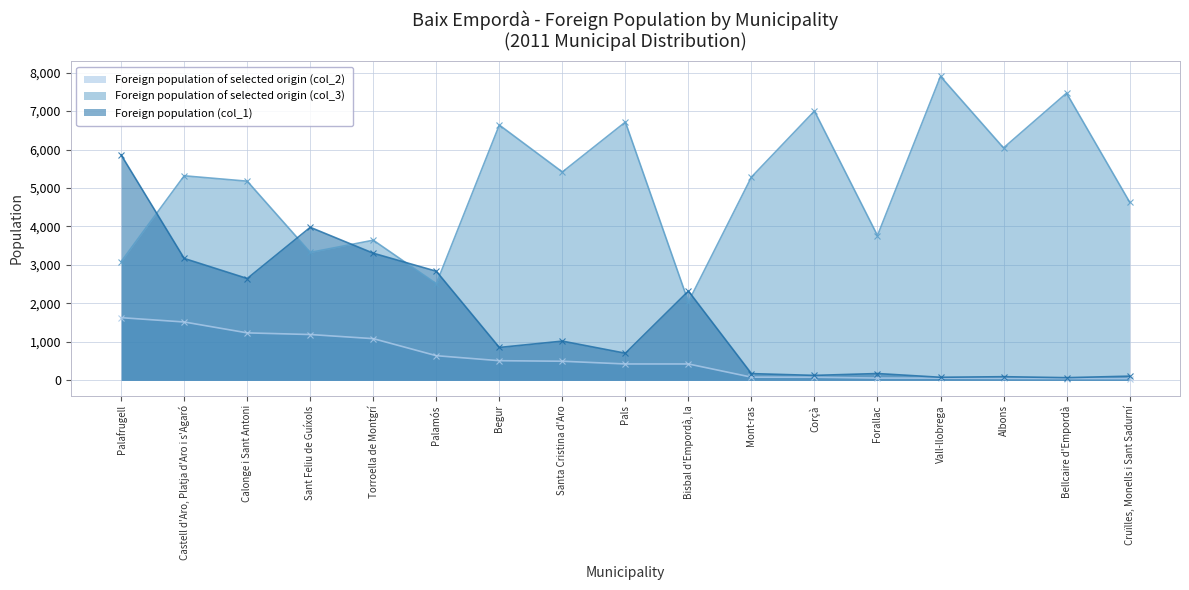

What is the label of the 14th point from the left?

Vall-llobrega